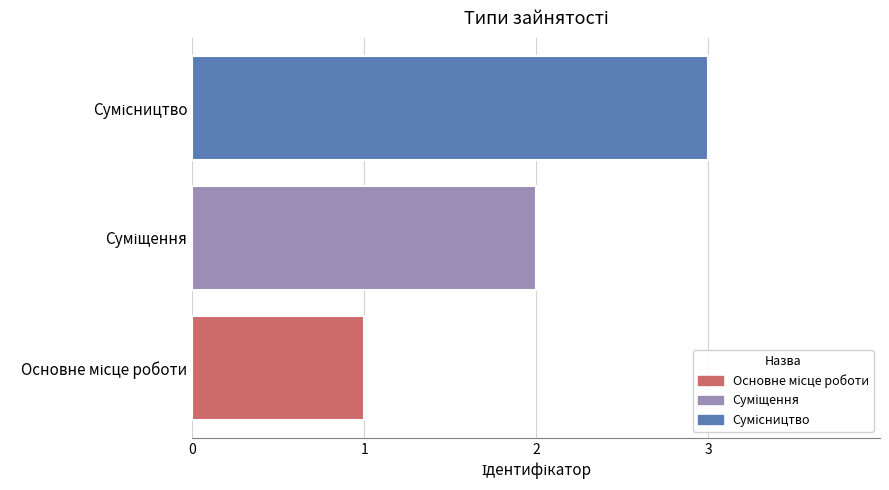

Are the bars grouped side by side (vs. stacked)?

No